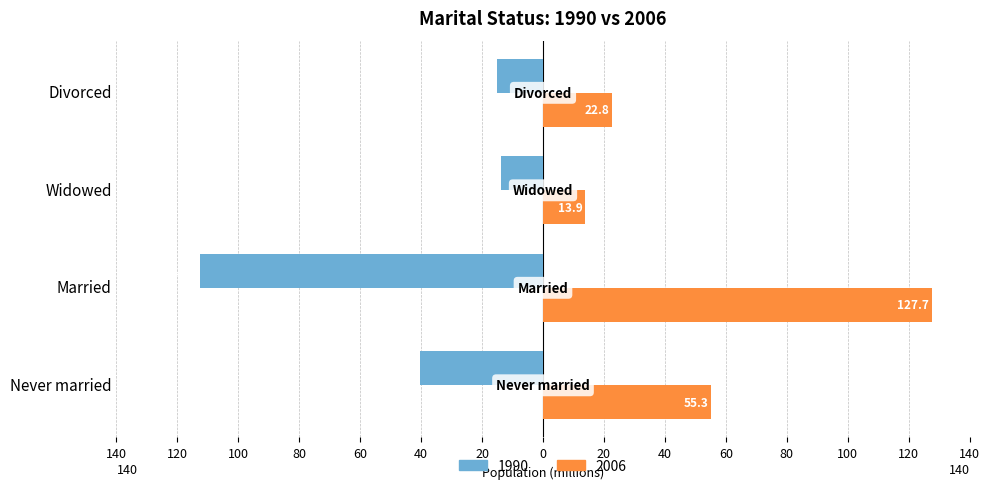

What value does the 2006 series have at Widowed?

13.9